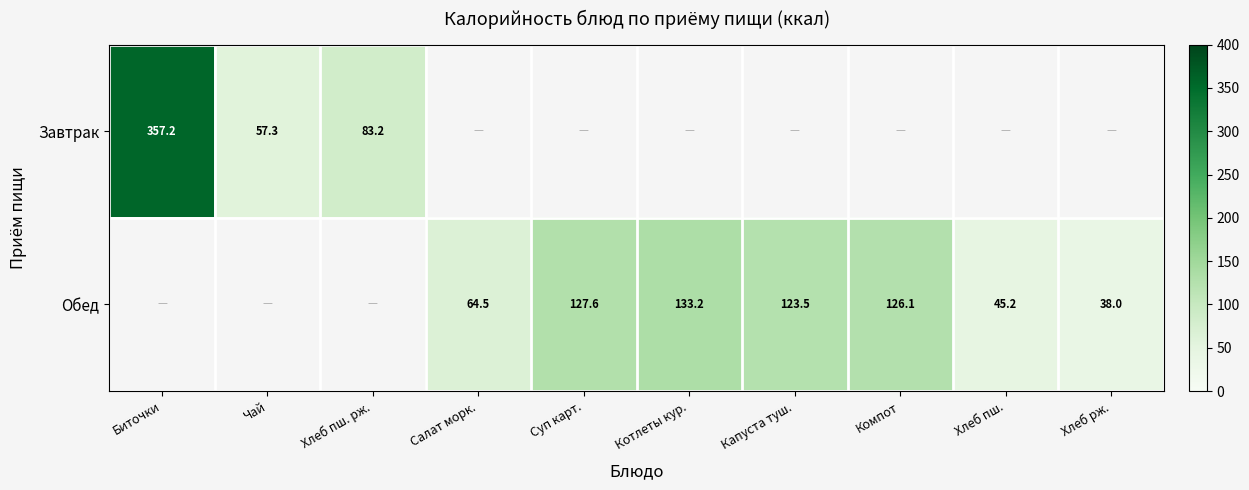

At which label does Завтрак reach its minimum?

Чай